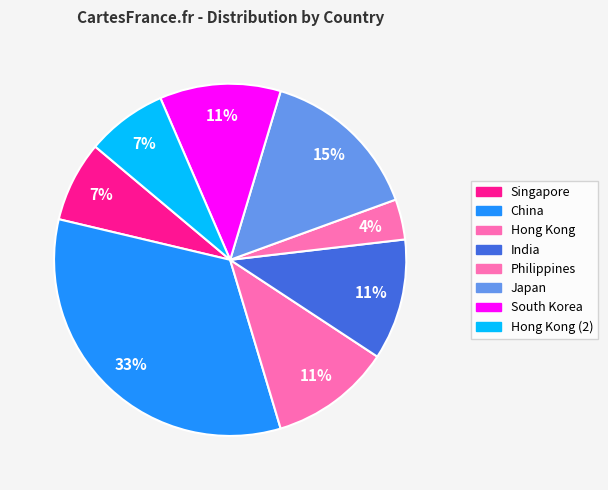

To the nearest percent, what percentage of the pie is Philippines?

4%